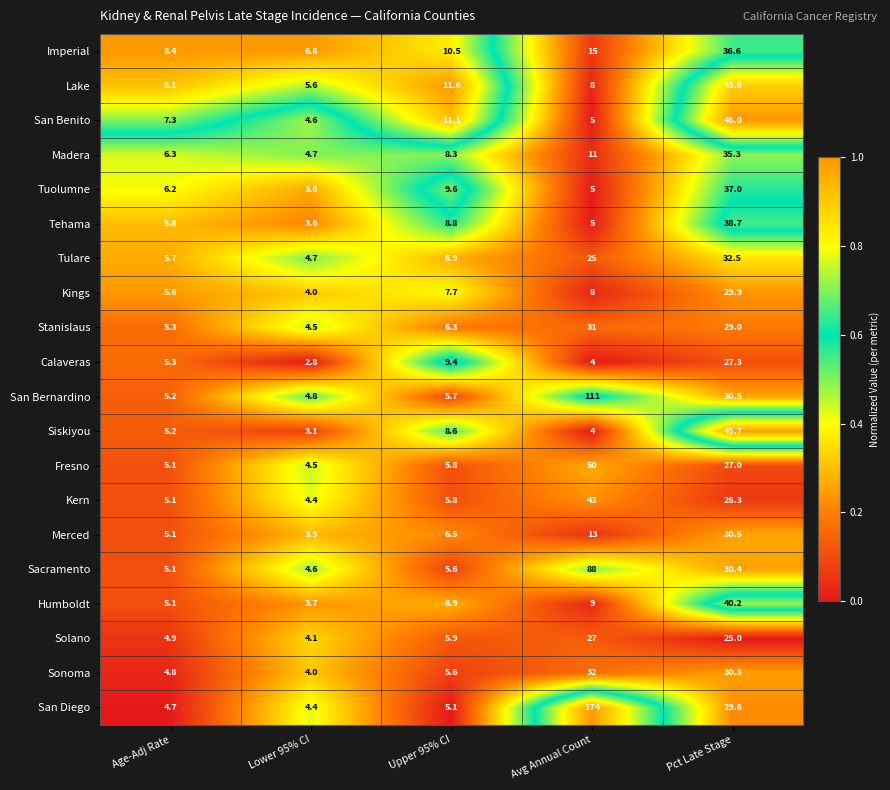

What is the sum of the Fresno values at Age-Adj Rate and Lower 95% CI?

9.6